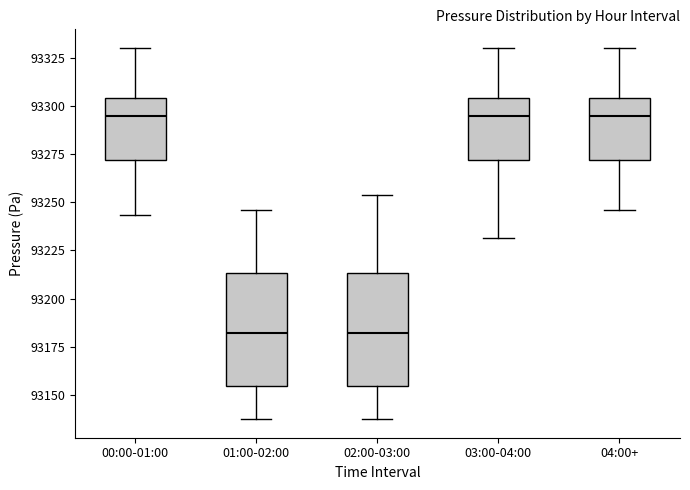

Reading left to right, transcribe this box plot: for each box, give where its median line is, the range the box spans, and where its two whiskers end, as read against the y-axis. The values are not printed on the chart, so give them approximately, as read against the axis.

00:00-01:00: median 93295, box 93270 to 93305, whiskers 93245 to 93330
01:00-02:00: median 93180, box 93155 to 93215, whiskers 93135 to 93245
02:00-03:00: median 93180, box 93155 to 93215, whiskers 93135 to 93255
03:00-04:00: median 93295, box 93270 to 93305, whiskers 93230 to 93330
04:00+: median 93295, box 93270 to 93305, whiskers 93245 to 93330